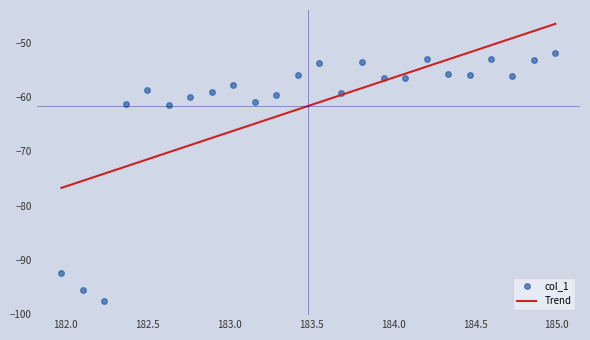

What is the greatest value displayed?

-46.5